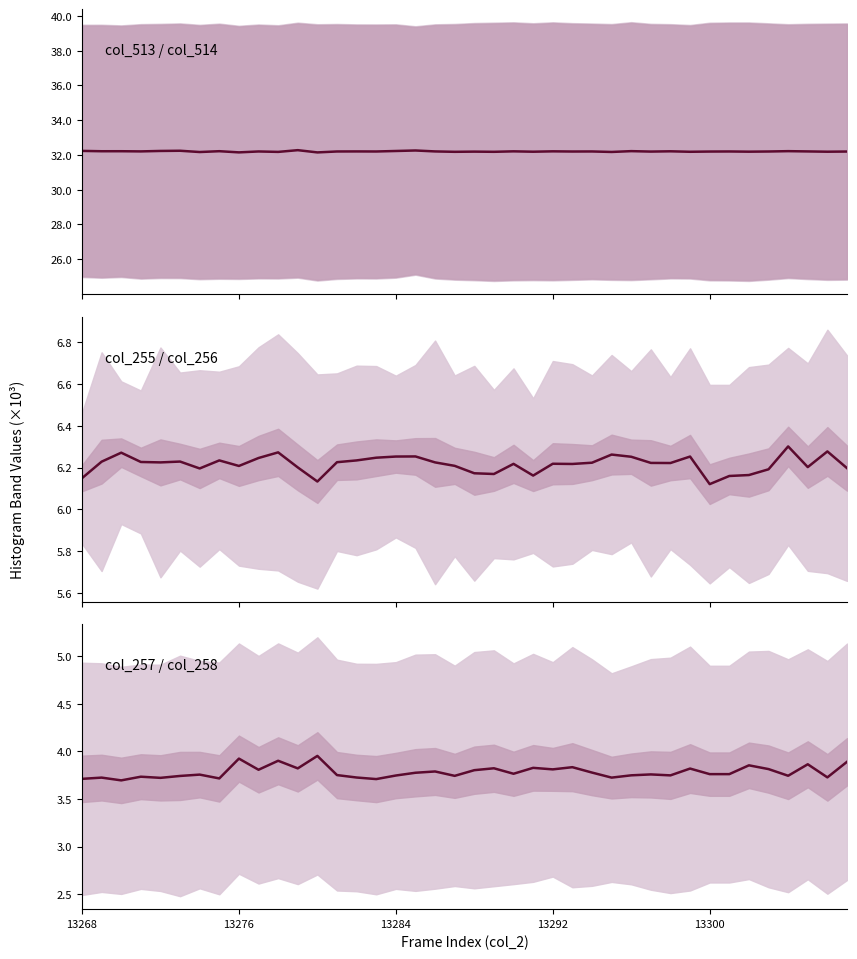

Which series has the widest spread of values?

col_257 / col_258